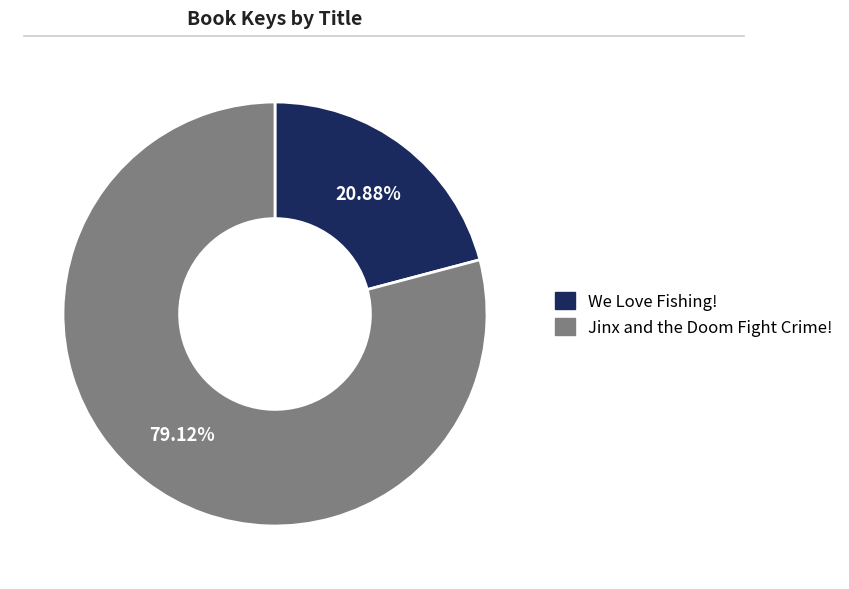

Which slice is the largest?

Jinx and the Doom Fight Crime!